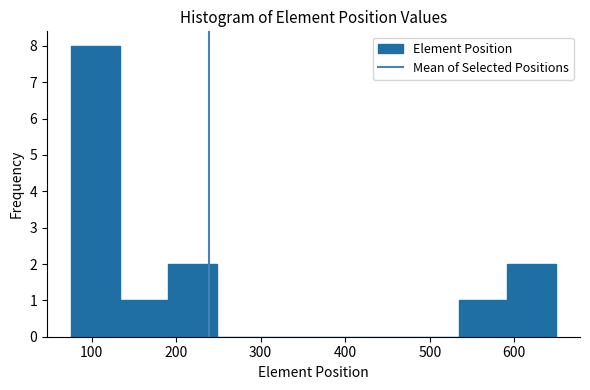

Reading left to right, list every bar in this chart as the range it spans on the x-axis followed by its height. Neither the bar edges nor the heights are printed on the chart, so give them approximately, as read against the axes.

80 to 130: 8
130 to 190: 1
190 to 250: 2
250 to 310: 0
310 to 360: 0
360 to 420: 0
420 to 480: 0
480 to 530: 0
530 to 590: 1
590 to 650: 2